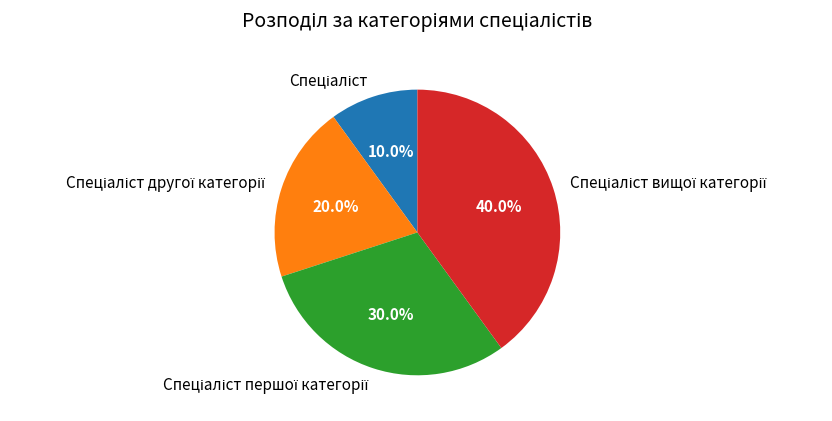

Count the number of slices in the pie.

4